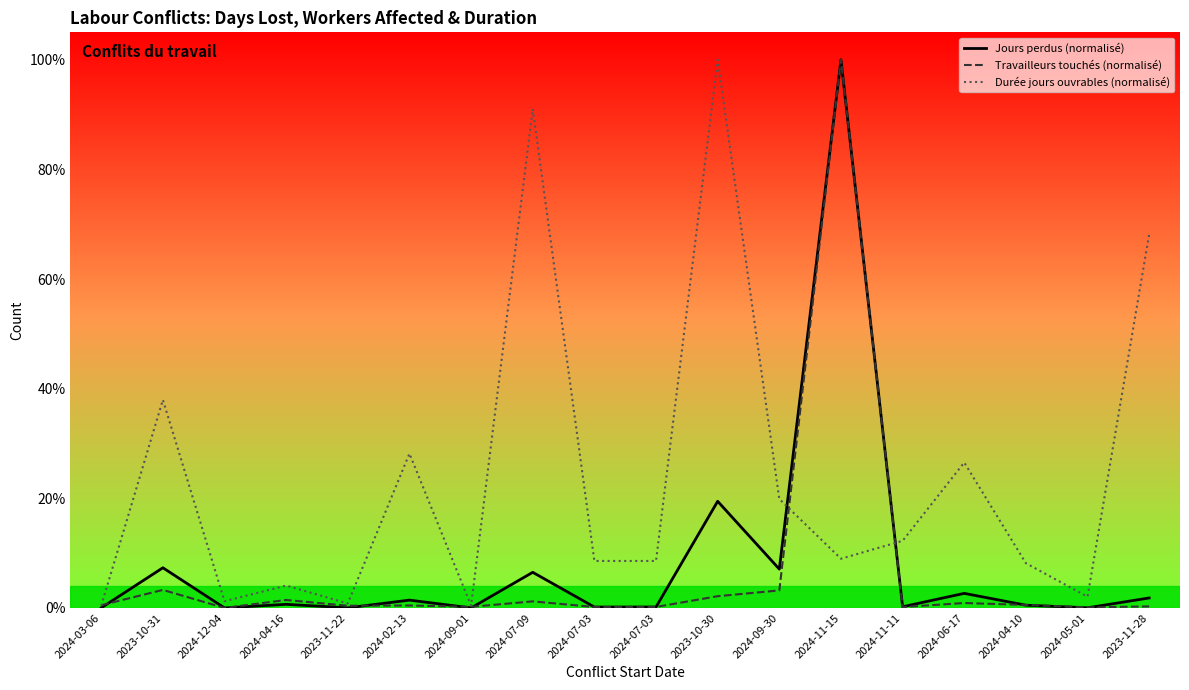

What is the difference between the maximum and minimum values in the Durée jours ouvrables (normalisé) series?

99.6